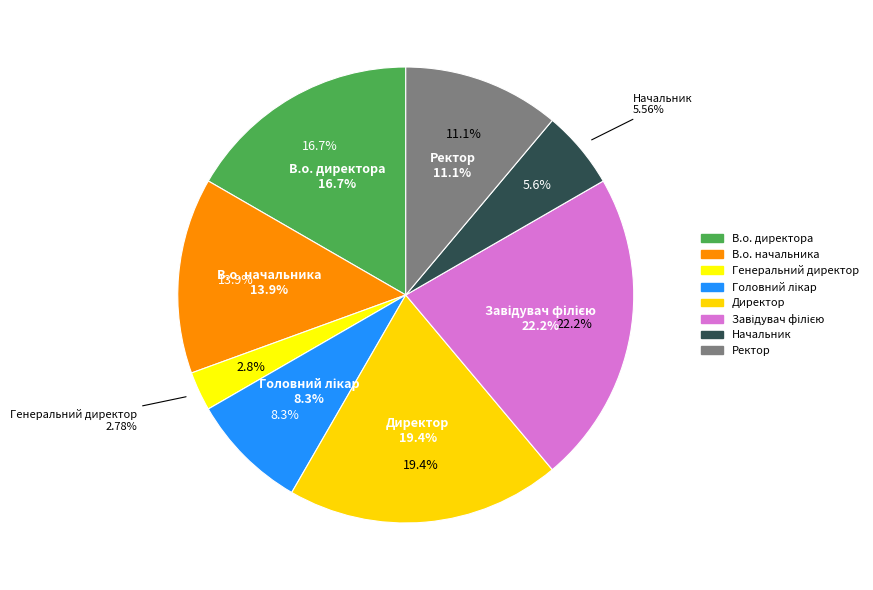

Which has a higher value, В.о. директора or В.о. начальника?

В.о. директора